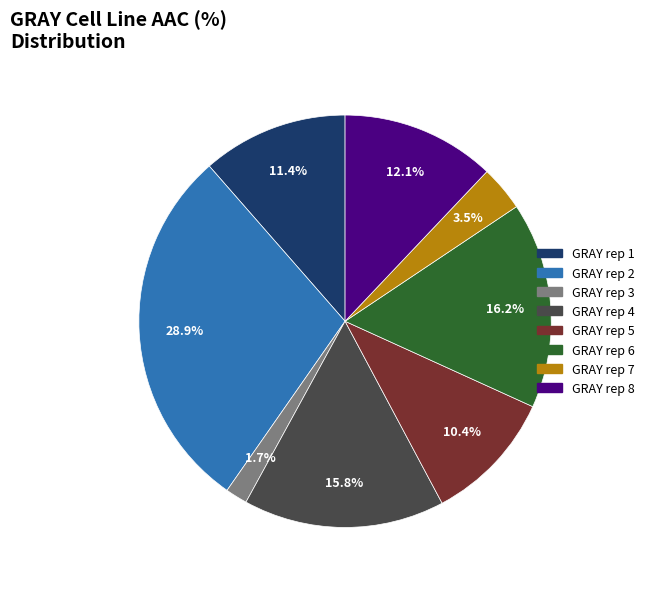

Which category has the biggest portion of the pie?

GRAY rep 2